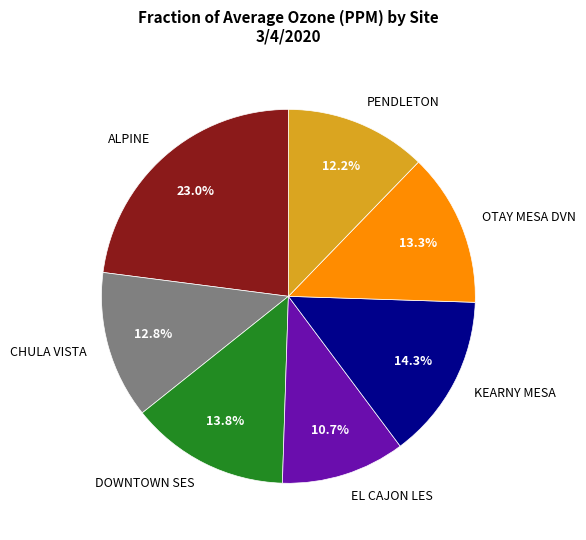

Is there any slice that represents more than half of the pie?

No